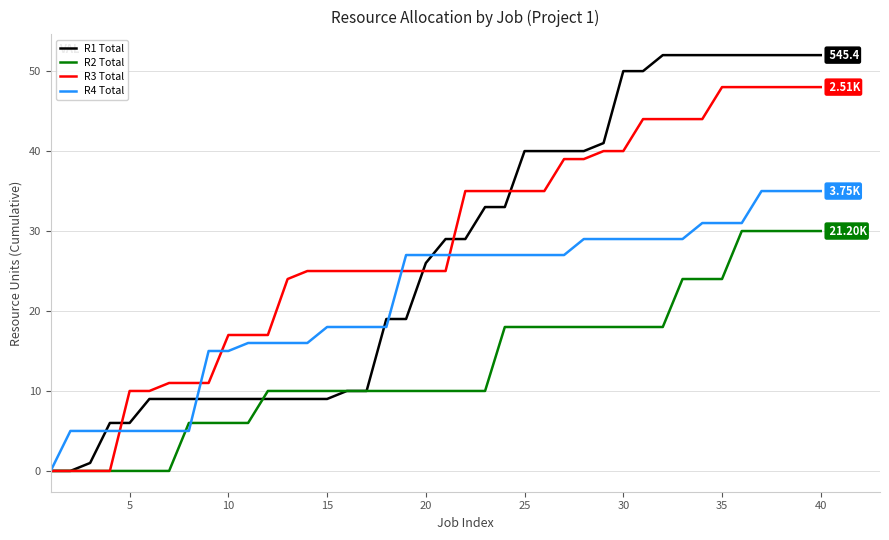

List the series in order of their peak value, lowest first.

R2 Total, R4 Total, R3 Total, R1 Total